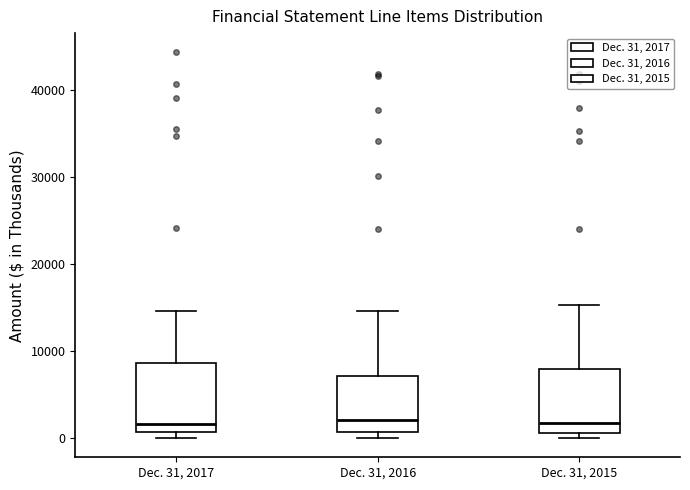

Reading left to right, transcribe this box plot: for each box, give where its median line is, the range the box spans, and where its two whiskers end, as read against the y-axis. The values are not printed on the chart, so give them approximately, as read against the axis.

Dec. 31, 2017: median 2000, box 1000 to 9000, whiskers 0 to 15000
Dec. 31, 2016: median 2000, box 1000 to 7000, whiskers 0 to 15000
Dec. 31, 2015: median 2000, box 1000 to 8000, whiskers 0 to 15000